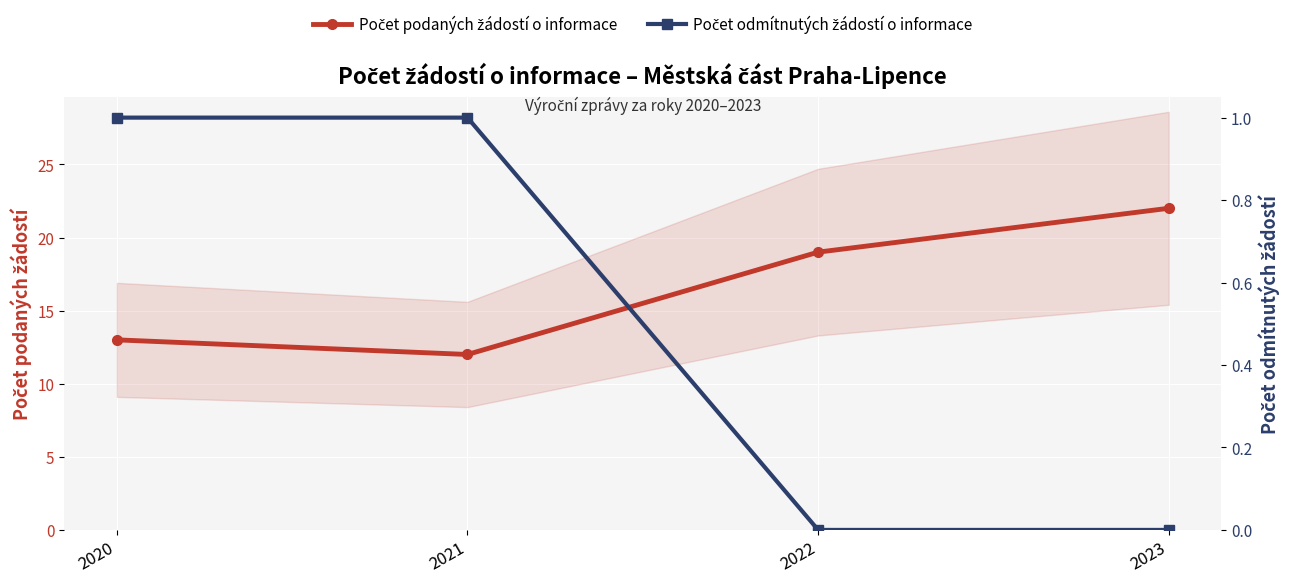

At which category is the sum across all series the highest?

2023